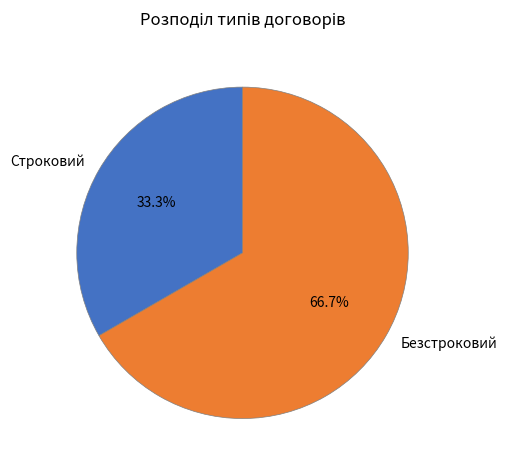

Which category has the smallest portion of the pie?

Строковий